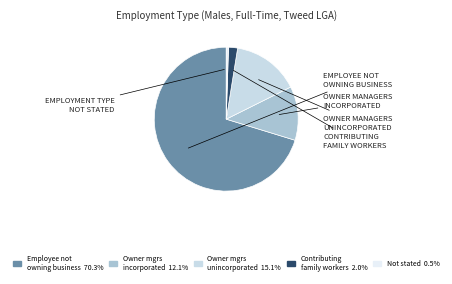

Is there any slice that represents more than half of the pie?

Yes